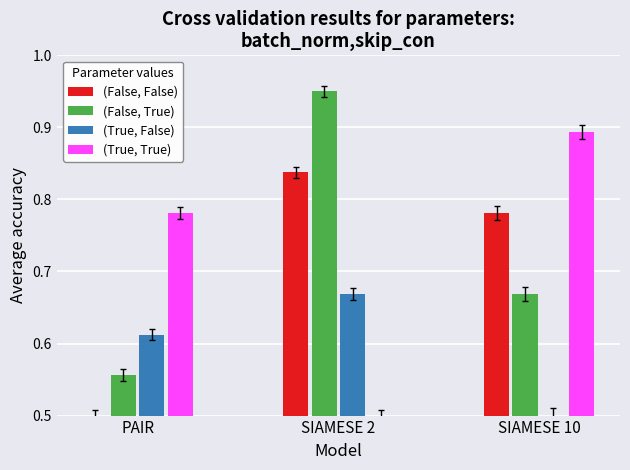

What are all the series names shown in the legend?

(False, False), (False, True), (True, False), (True, True)